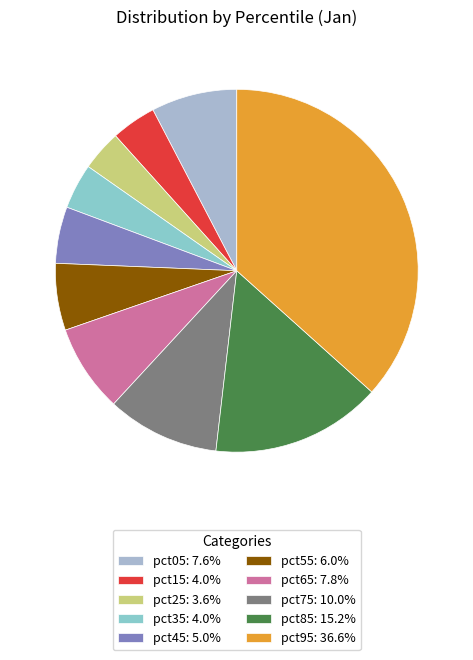

To the nearest percent, what percentage of the pie is pct65?

8%